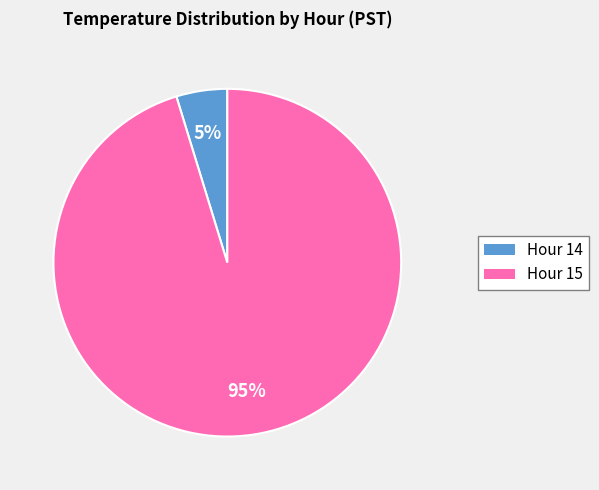

Is there a majority slice in this chart?

Yes